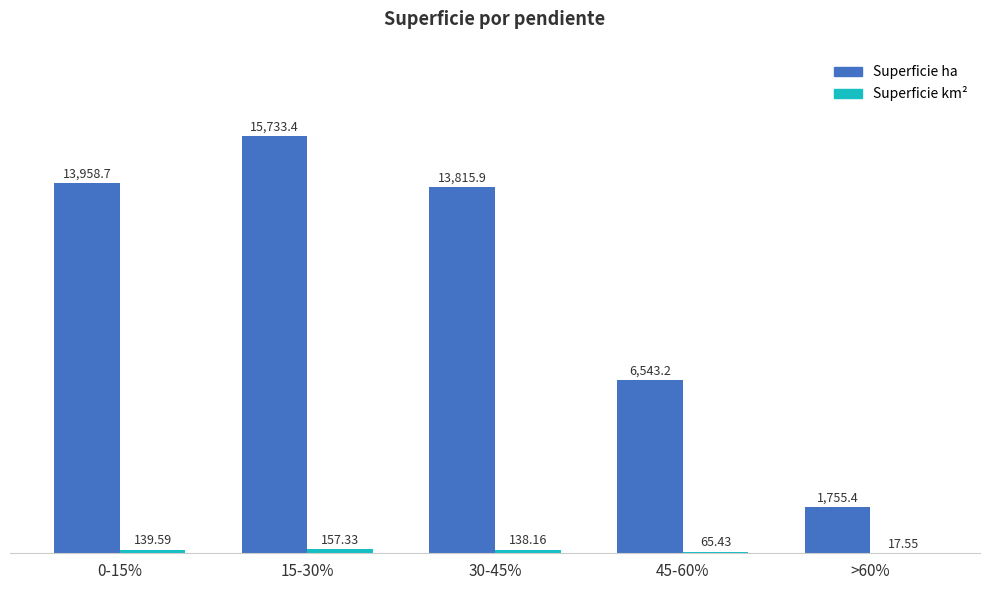

Count the number of data series in this chart.

2